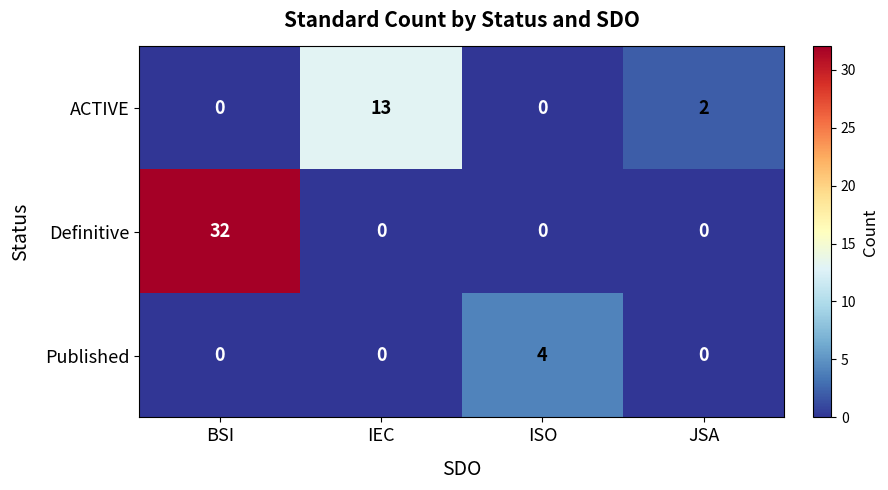

What is the total value across all series at IEC?

13